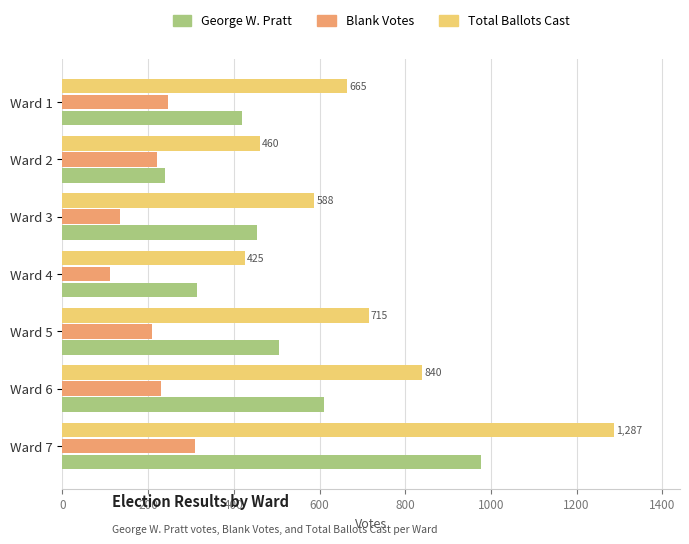

Rank the series by their maximum value, from lowest to highest.

Blank Votes, George W. Pratt, Total Ballots Cast